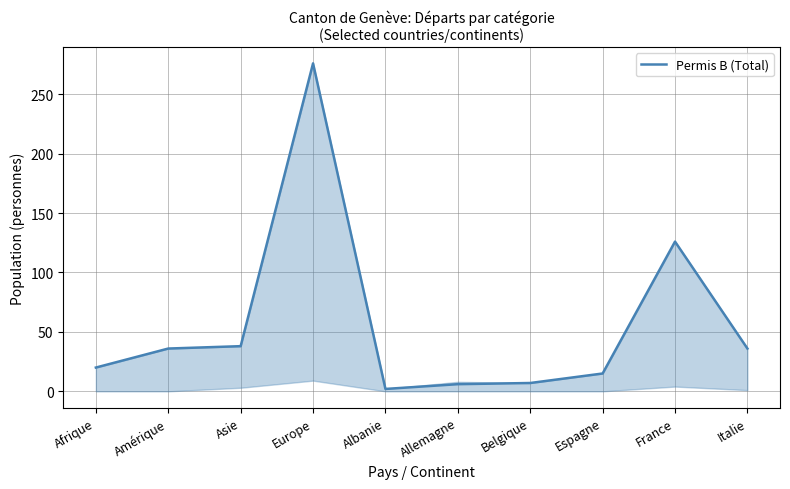

True or false: the data shows 15 at Espagne.

True